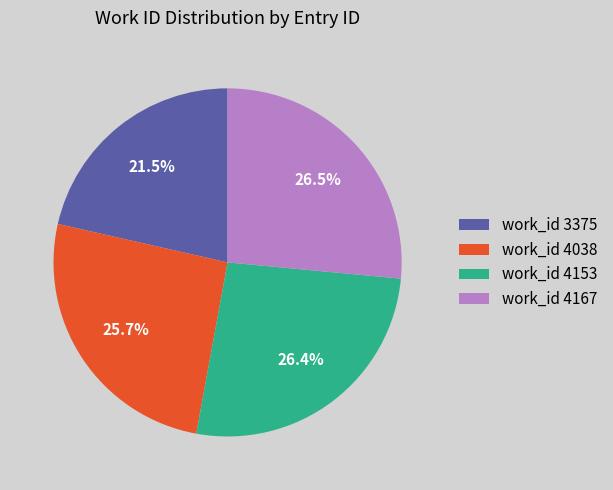

Does work_id 3375 represent more than half of the total?

No